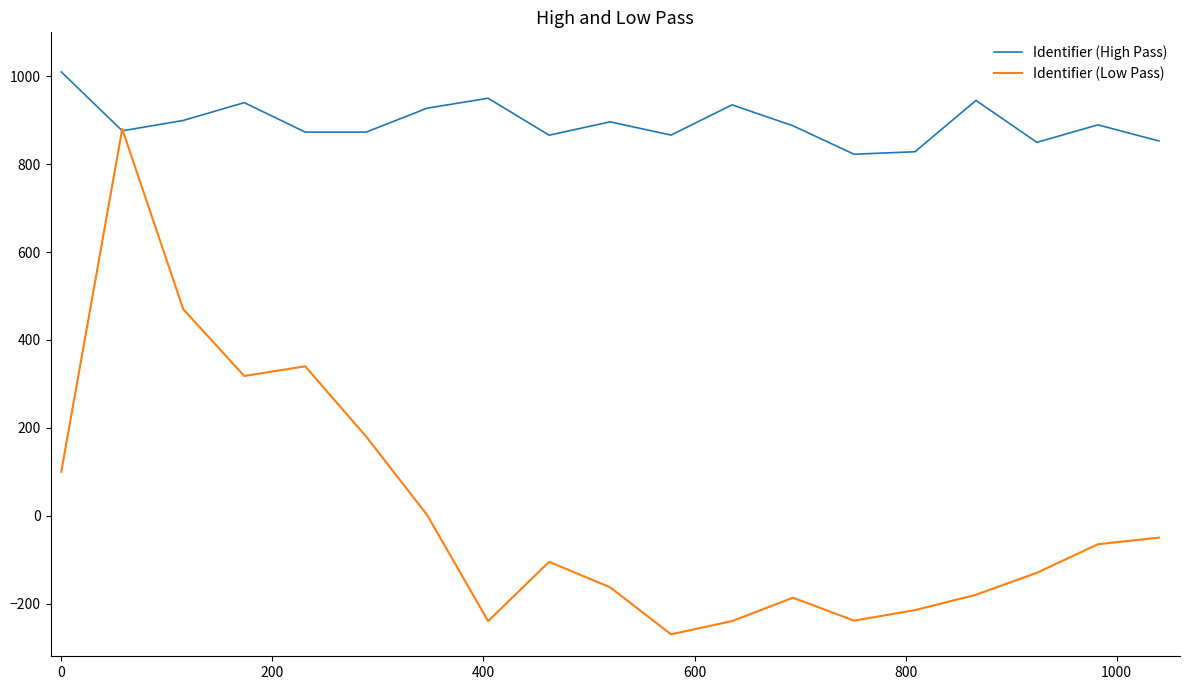

List the series in order of their overall mean, highest first.

Identifier (High Pass), Identifier (Low Pass)